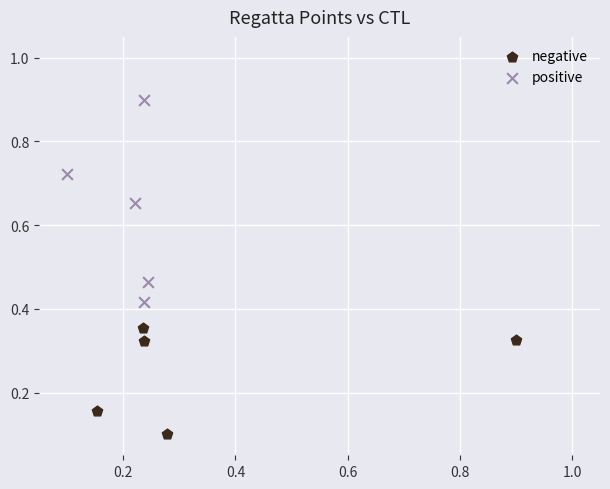

Which series reaches the maximum Y coordinate?

positive